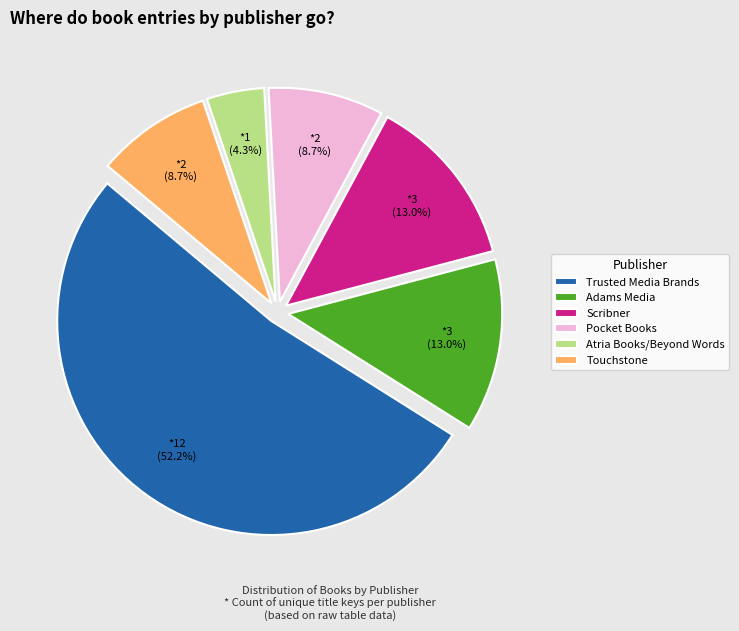

Is Trusted Media Brands the majority of the pie?

Yes